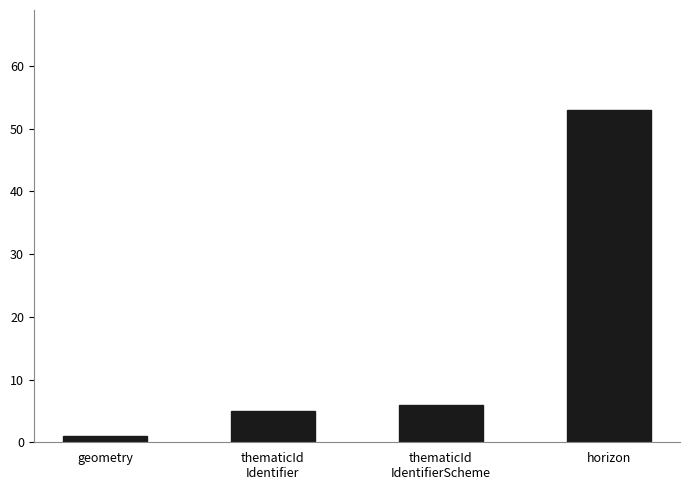

How many data points are less than 6?

2